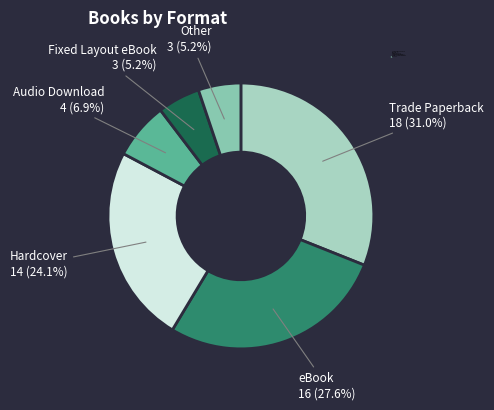

Approximately how many times larger is the value at Audio Download compared to Fixed Layout eBook?

1.3